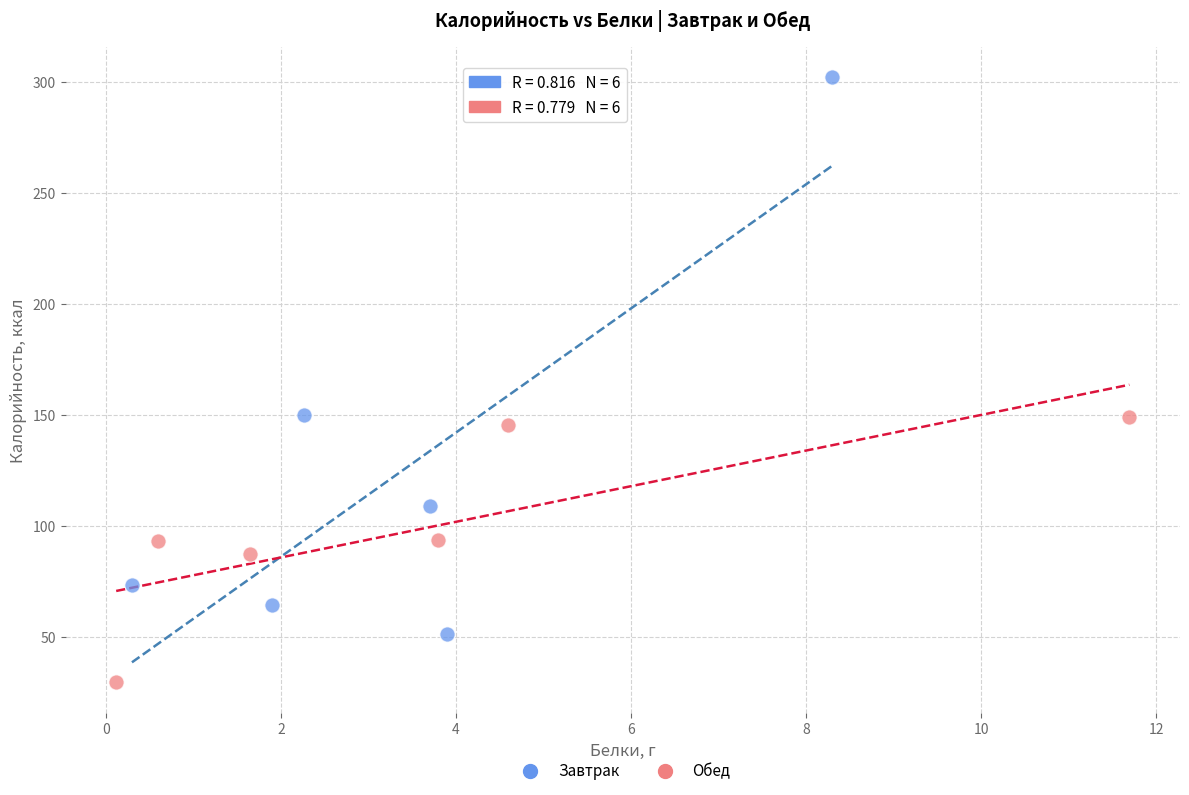

Which series has the largest Y range (max minus min)?

Завтрак